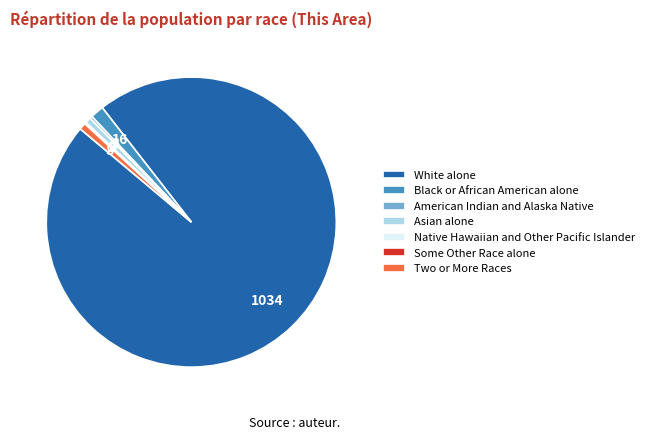

Which slice represents more than half of the pie?

White alone